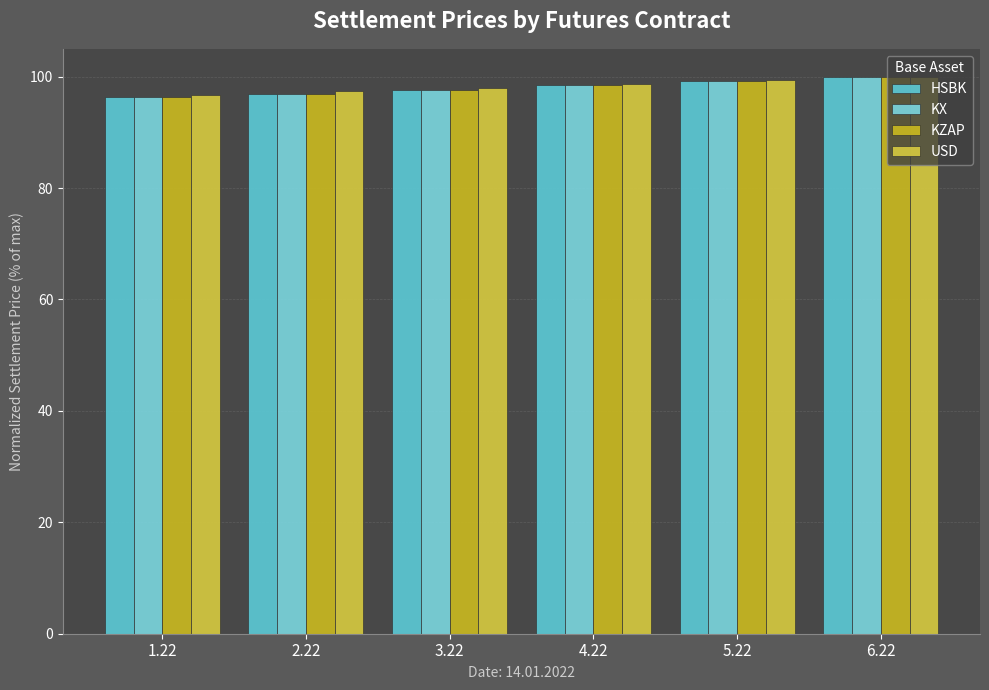

Reading left to right, list all the values displayed in this chart.

HSBK: 96.3	97.0	97.6	98.5	99.3	100.0
KX: 96.3	97.0	97.6	98.5	99.3	100.0
KZAP: 96.3	97.0	97.6	98.5	99.3	100.0
USD: 96.8	97.3	98.0	98.7	99.4	100.0